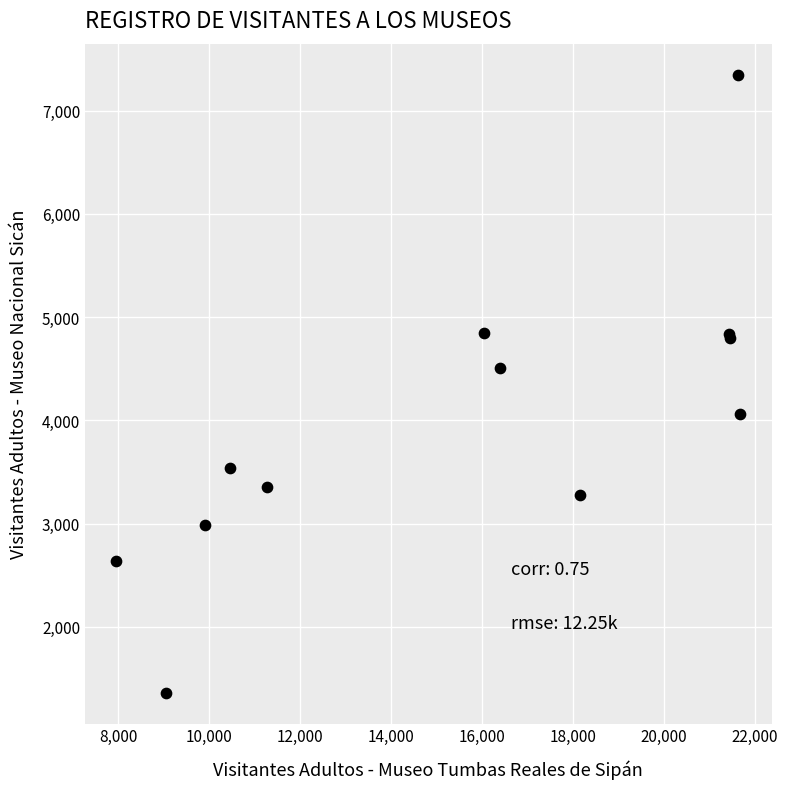

What Y value in the scatter plot is closest to 4356?

4506